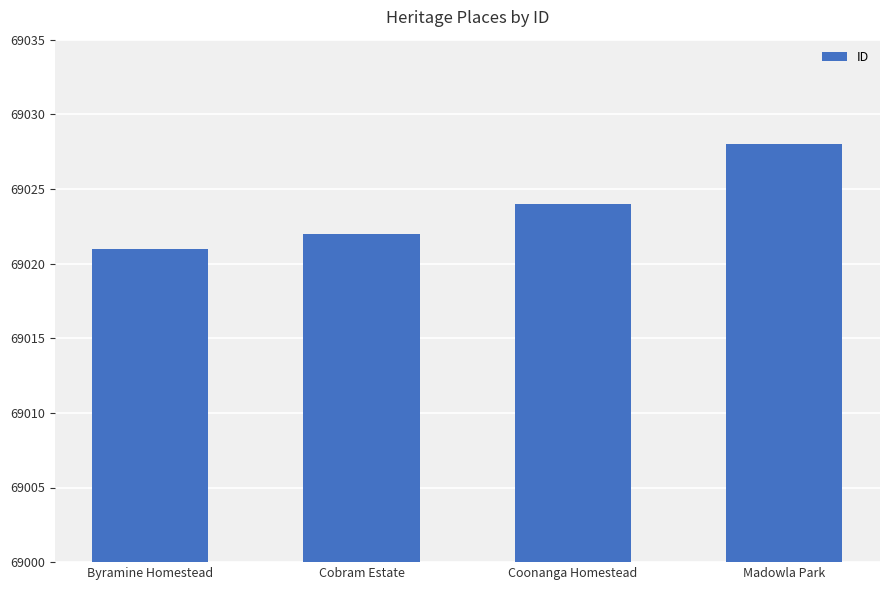

List the labels in order of value, largest first.

Madowla Park, Coonanga Homestead, Cobram Estate, Byramine Homestead